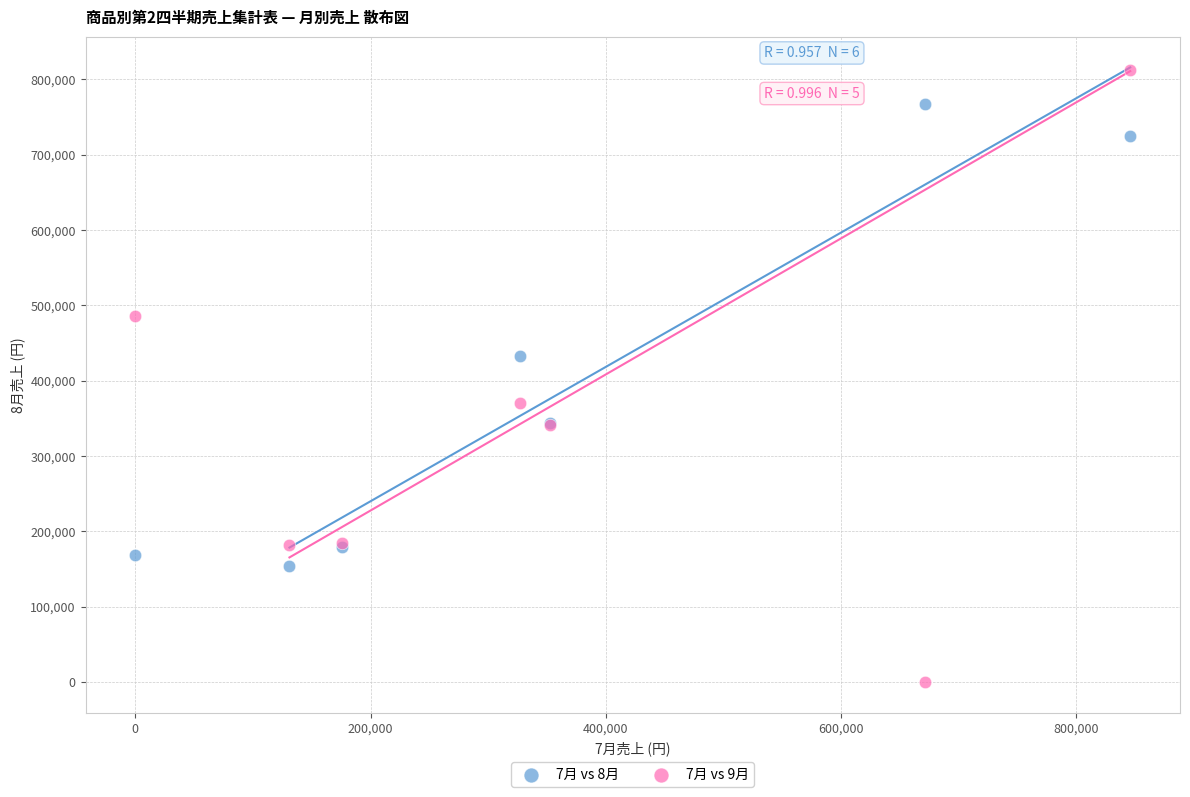

Which series contains the highest Y value?

7月 vs 9月